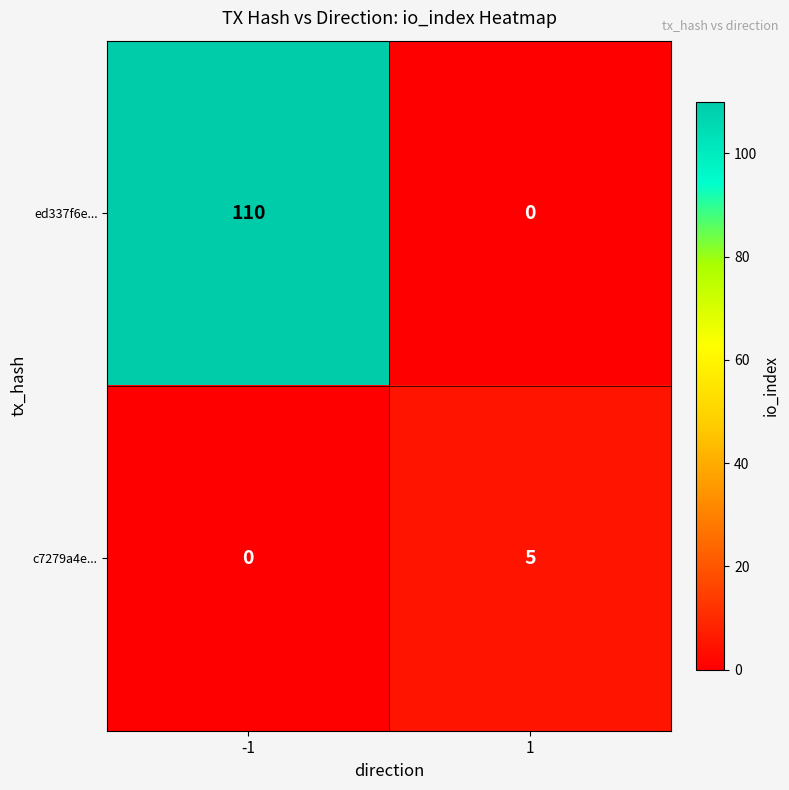

What is the maximum value shown in the chart?

110